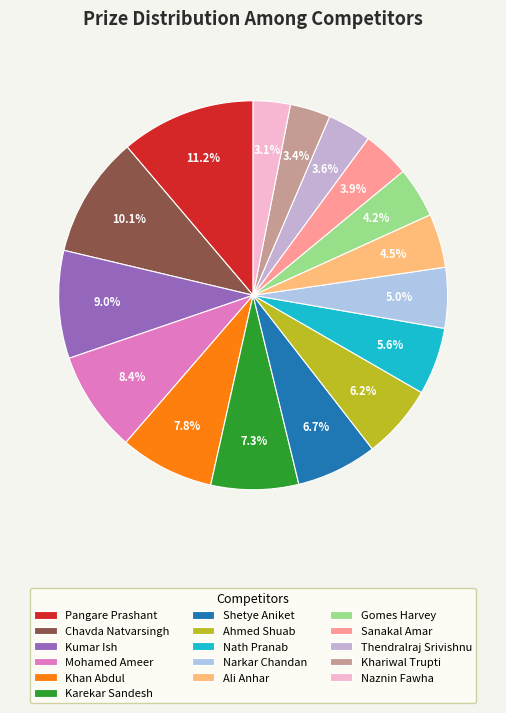

Is Karekar Sandesh the majority of the pie?

No